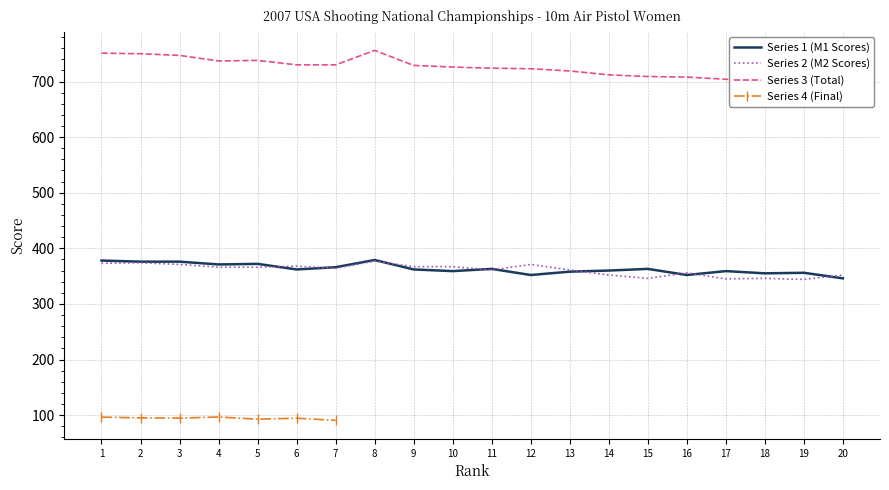

What is the difference between the highest and lowest values at 17?

359